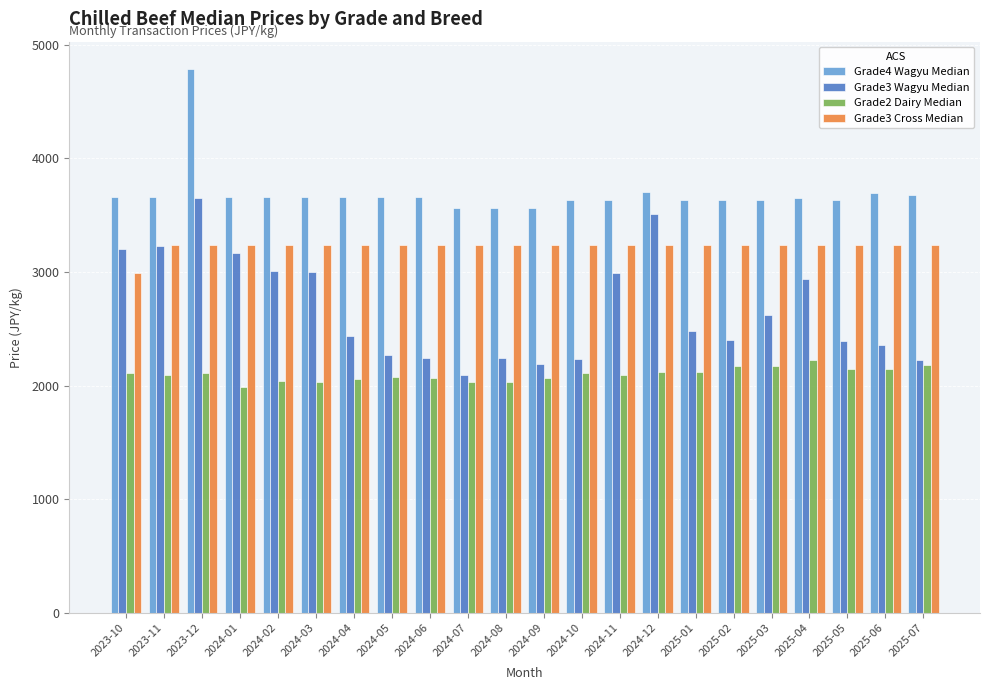

List the series in order of their overall mean, lowest first.

Grade2 Dairy Median, Grade3 Wagyu Median, Grade3 Cross Median, Grade4 Wagyu Median